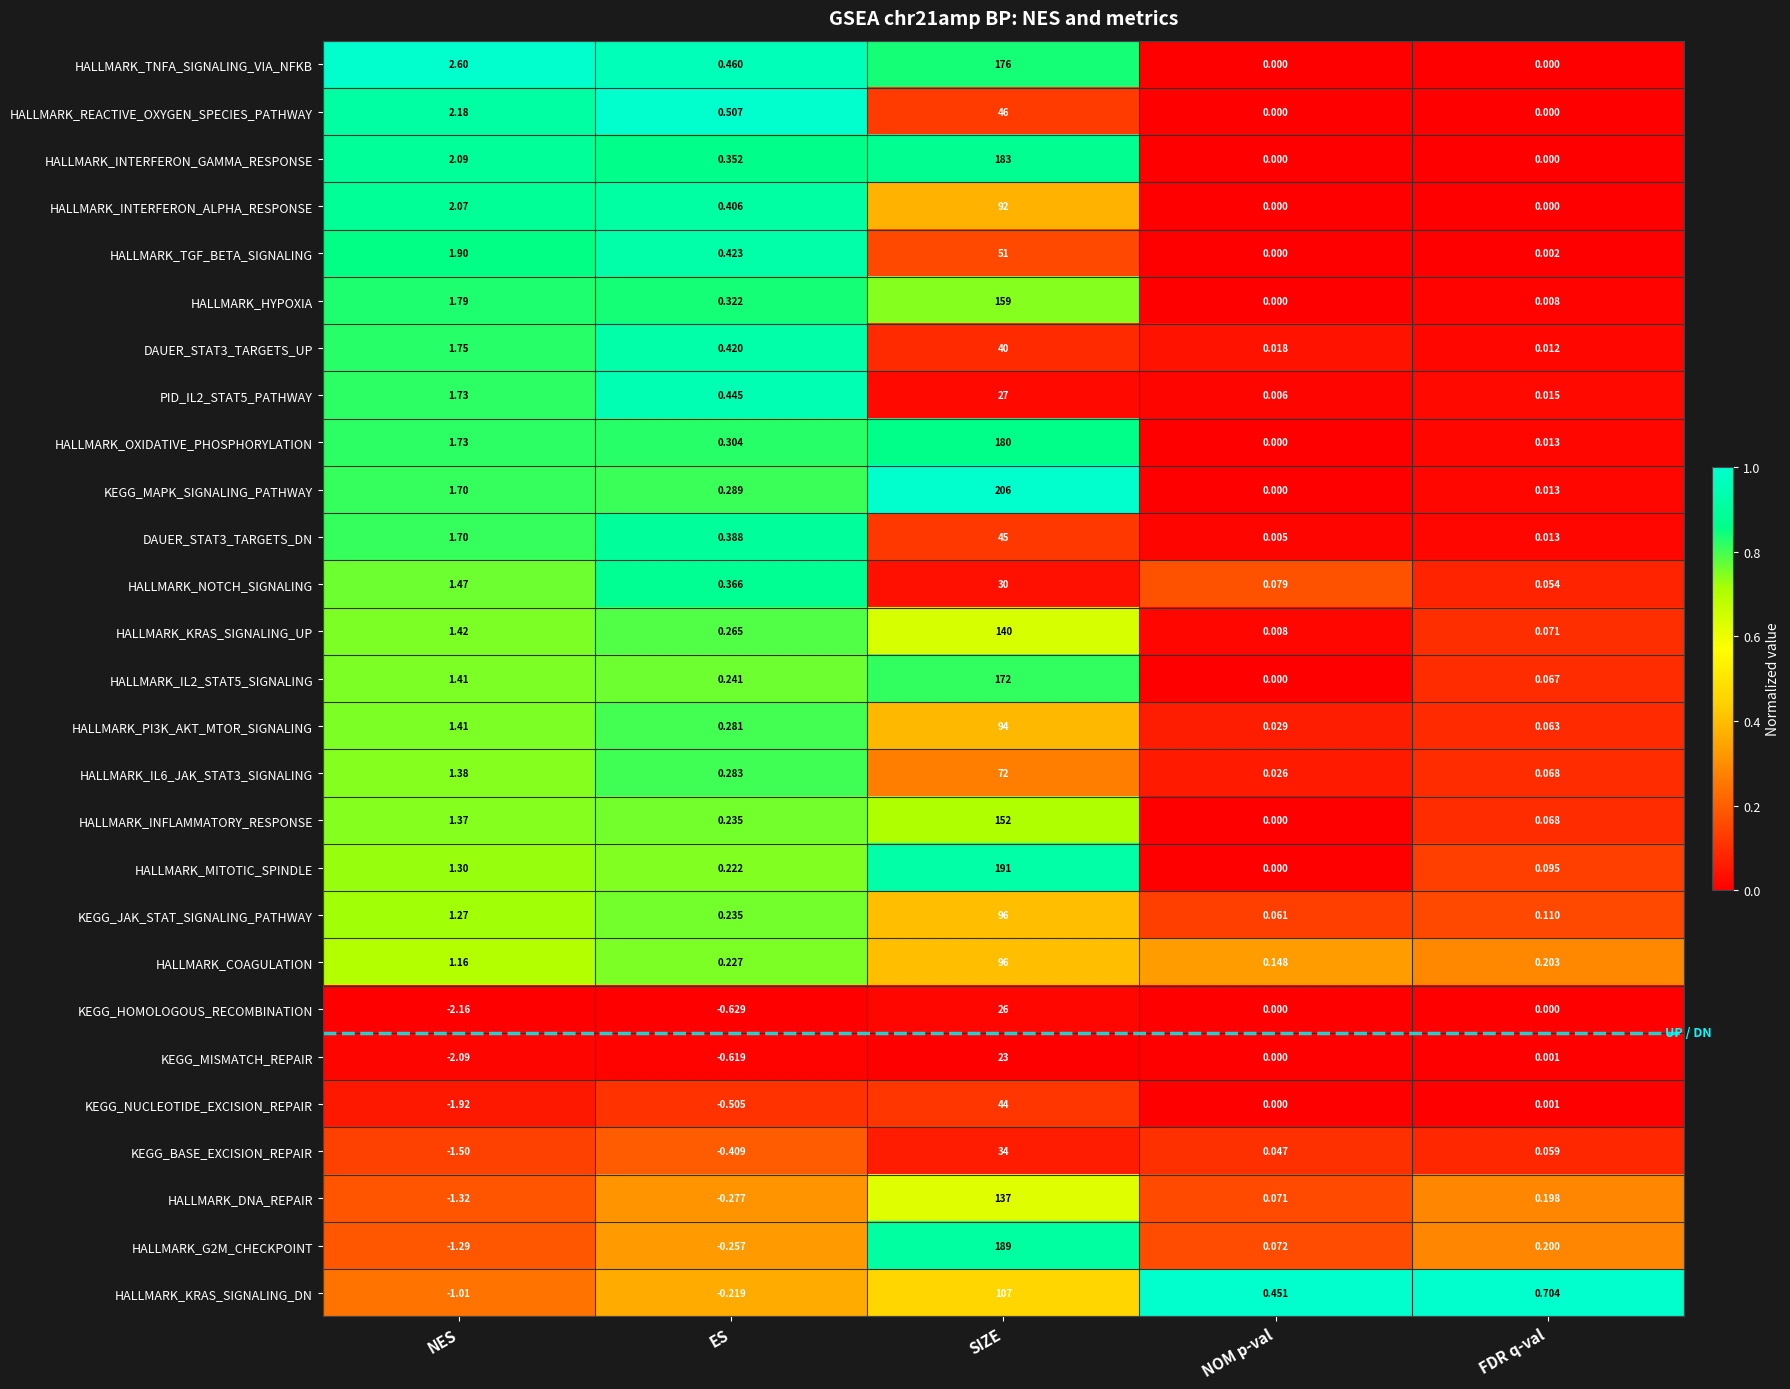

Which category has the highest value in the HALLMARK_KRAS_SIGNALING_DN series?

SIZE